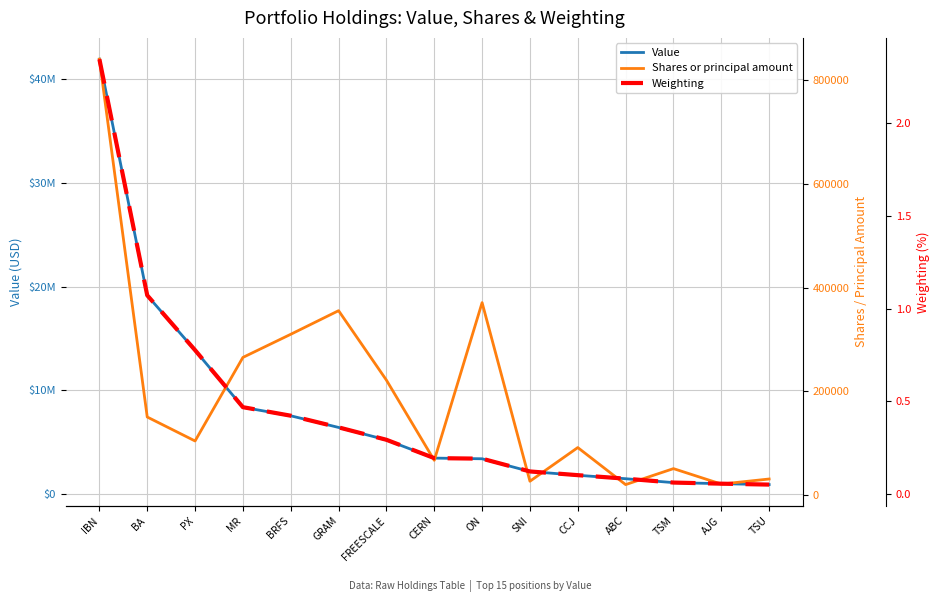

What is the value of the Weighting point at the 15th from the left?

0.1